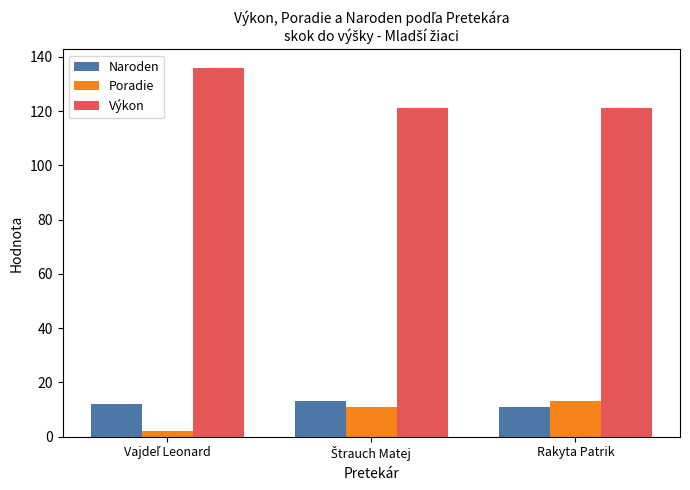

How many data points does each series have?

3